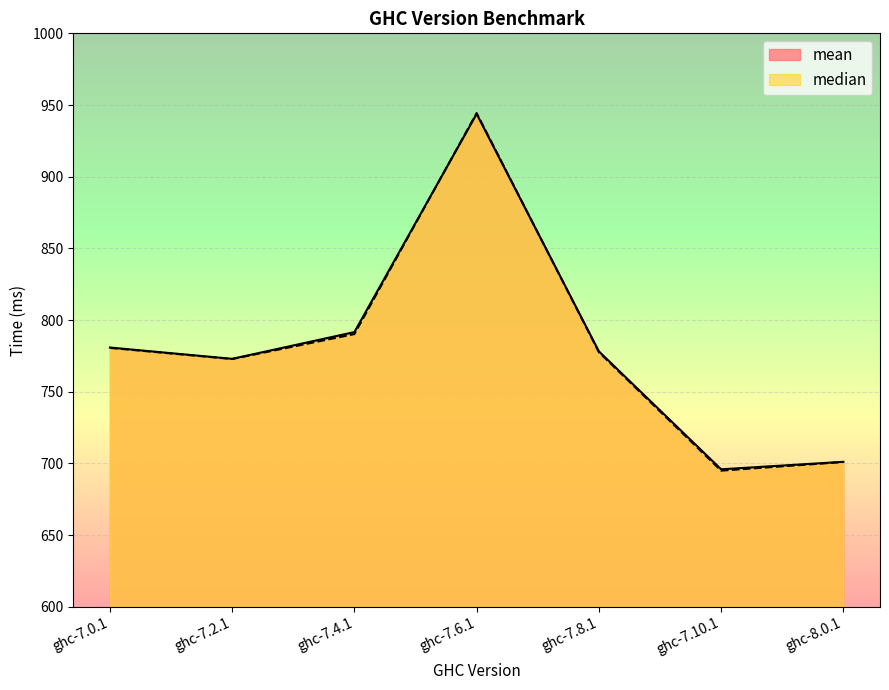

What value does the mean series have at ghc-7.10.1?

695.9